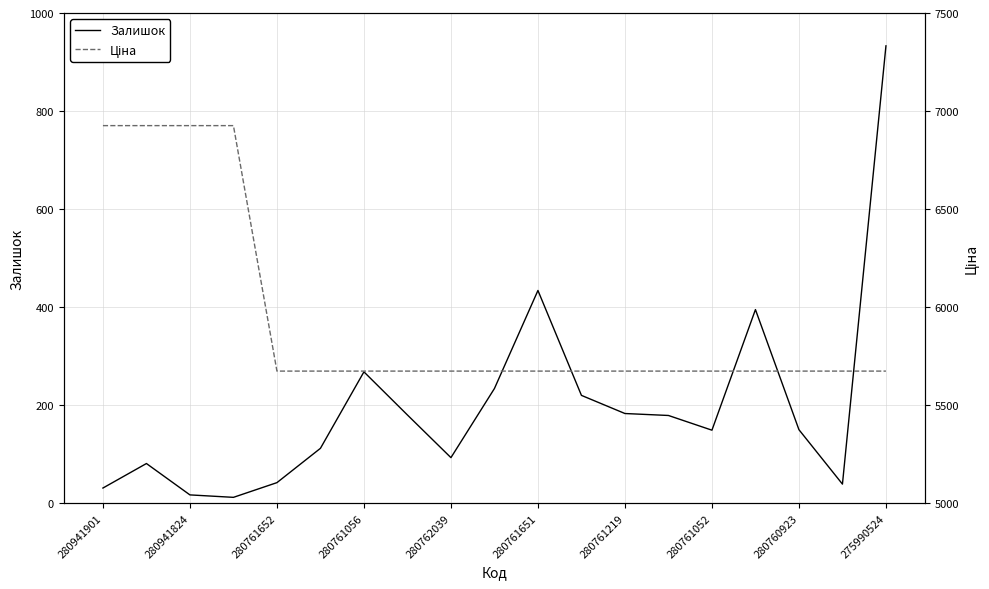

Reading left to right, what are all the values shown in this chart?

Залишок: 31.0	81.0	17.0	12.0	42.0	112.0	268.0	180.0	93.0	234.0	434.0	220.0	183.0	179.0	149.0	395.0	150.0	39.0	933.0
Ціна: 6925.7	6925.7	6925.7	6925.7	5673.8	5673.8	5673.8	5673.8	5673.8	5673.8	5673.8	5673.8	5673.8	5673.8	5673.8	5673.8	5673.8	5673.8	5673.8